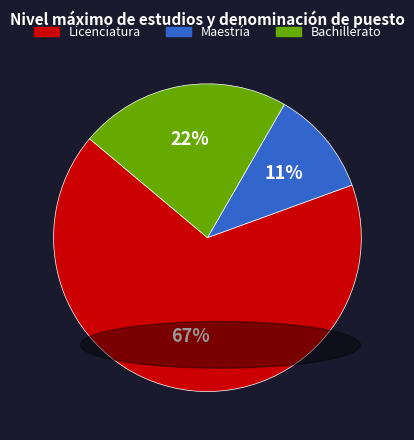

To the nearest percent, what portion does Bachillerato represent?

22%